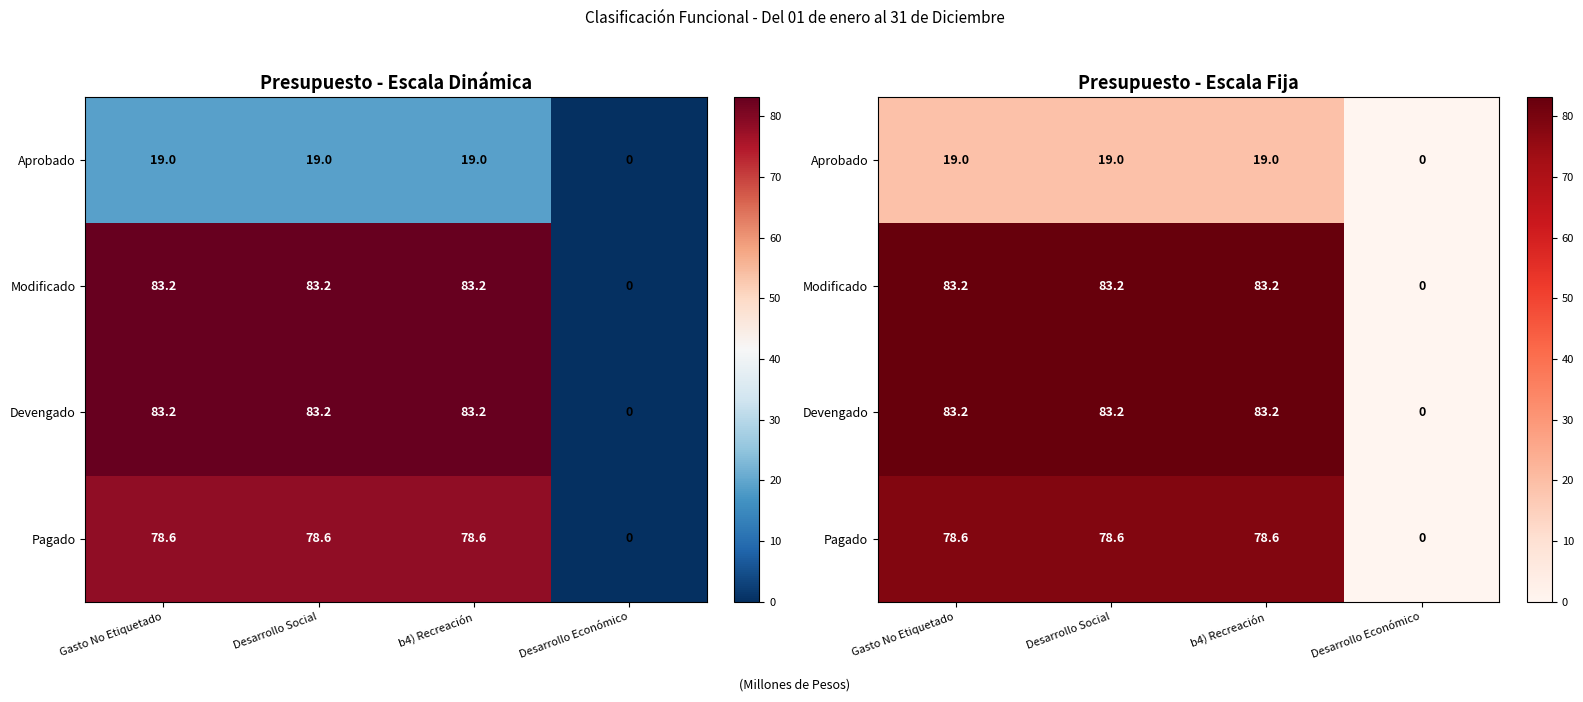

True or false: Aprobado has a value of 19.0 at Desarrollo Social.

True